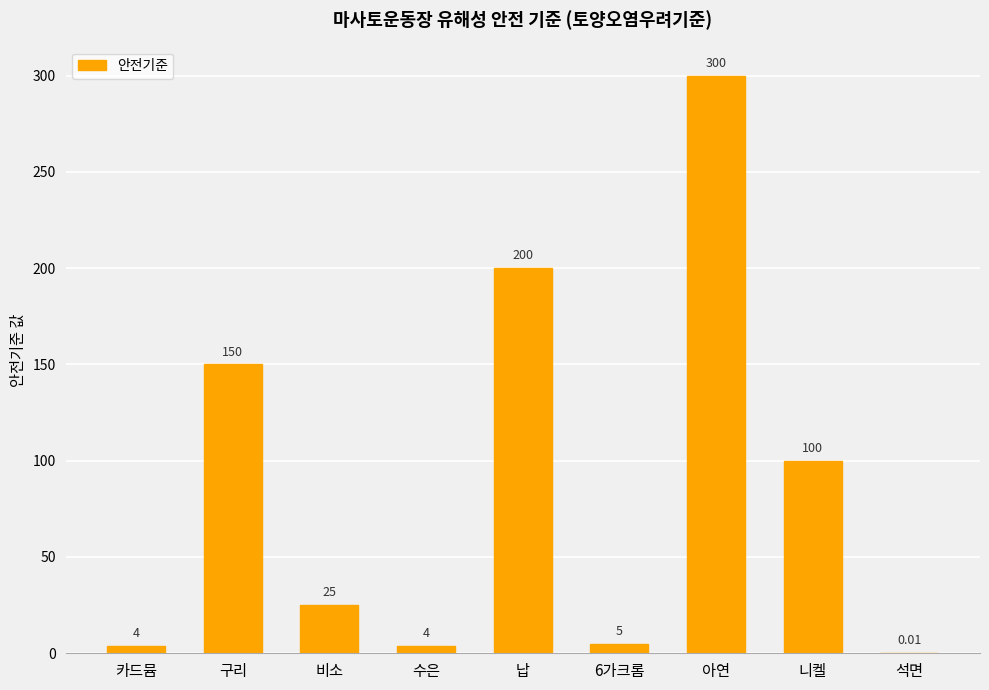

What is the greatest value displayed?

300.0